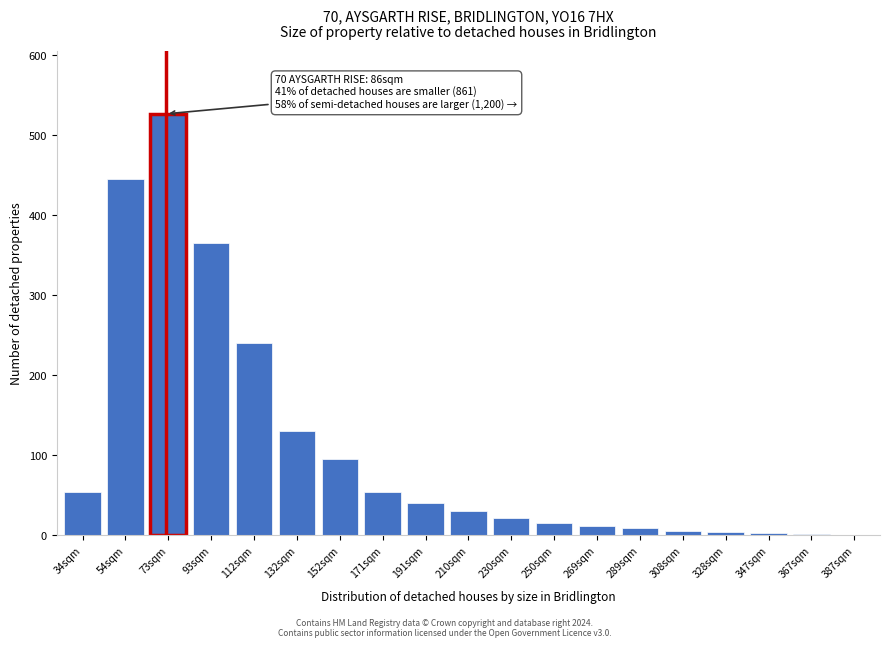

What is the ratio of the value at 152sqm to the value at 250sqm?

6.0